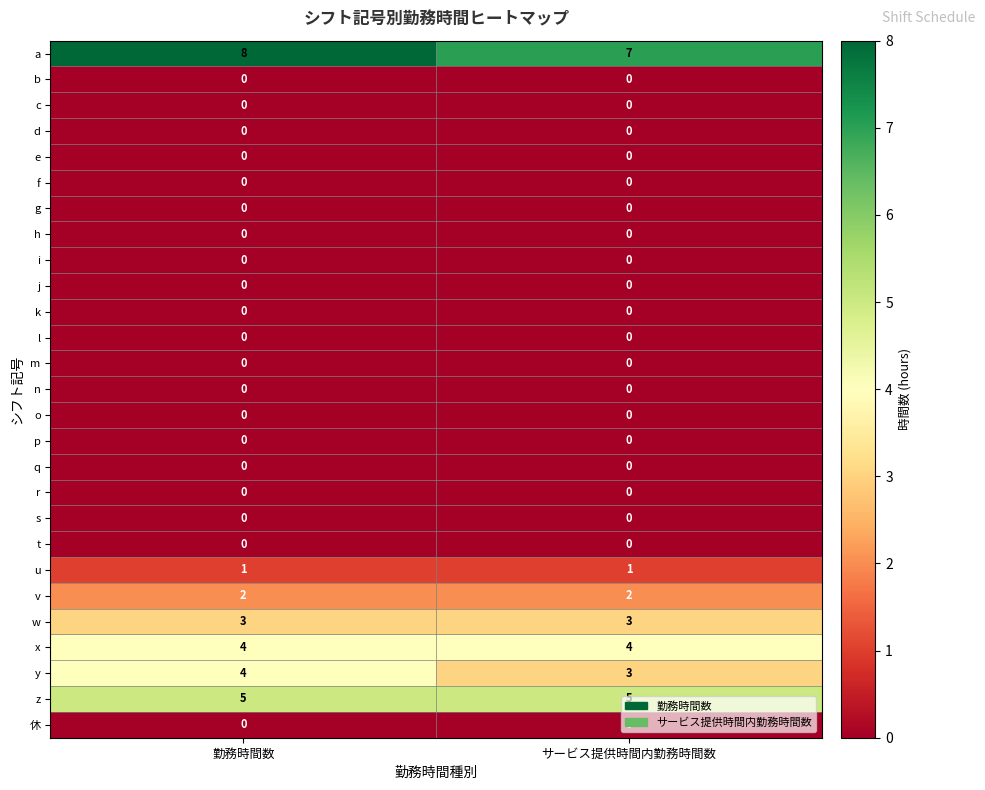

What is the minimum value for z?

5